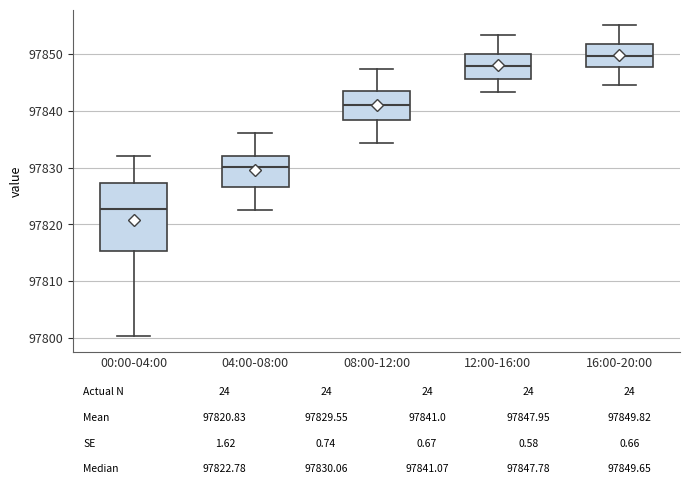

Which box's median line is the lowest?

00:00-04:00